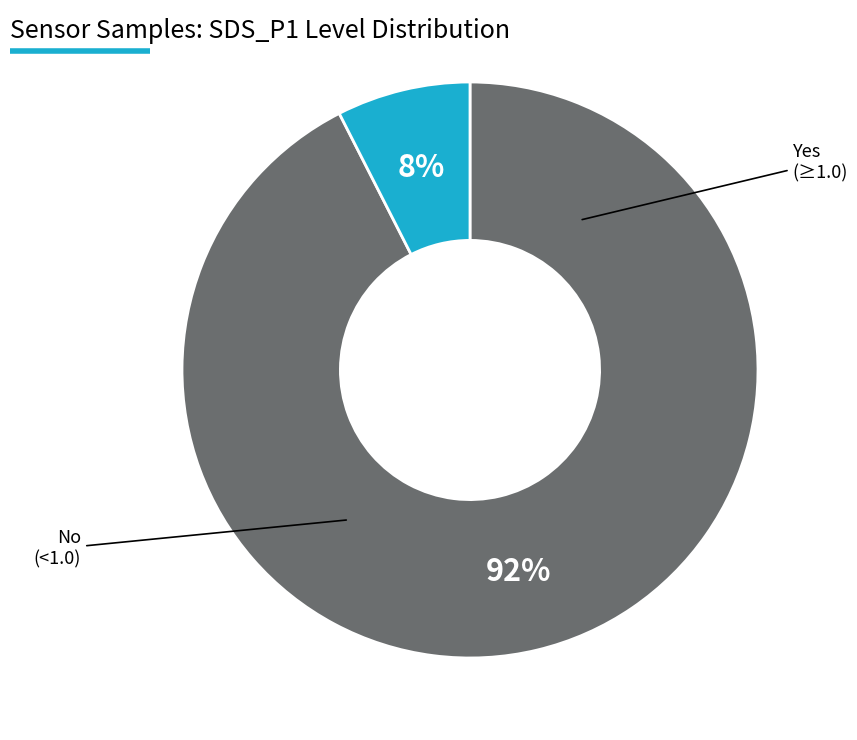

To the nearest percent, what is the average slice percentage?

50%